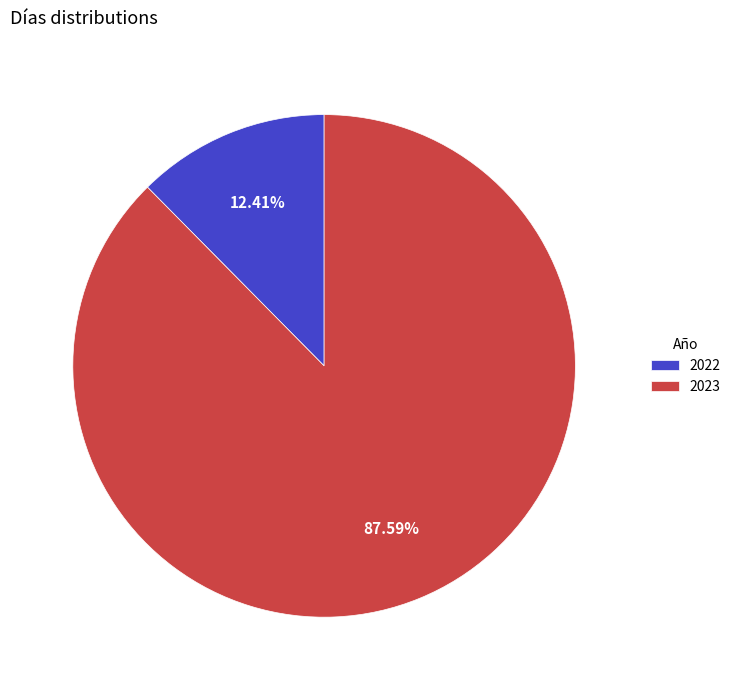

Which has a higher value, 2022 or 2023?

2023